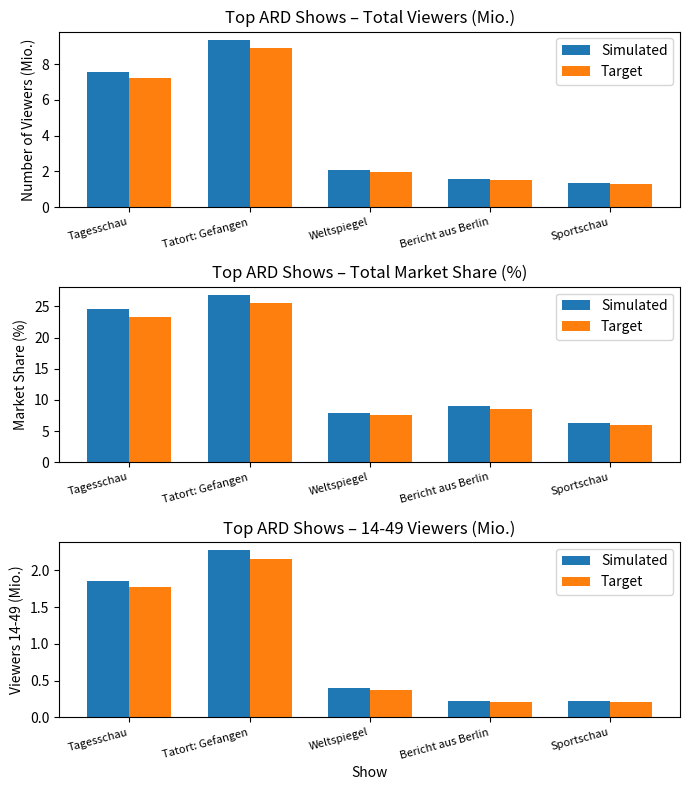

What are all the series names shown in the legend?

Simulated, Target